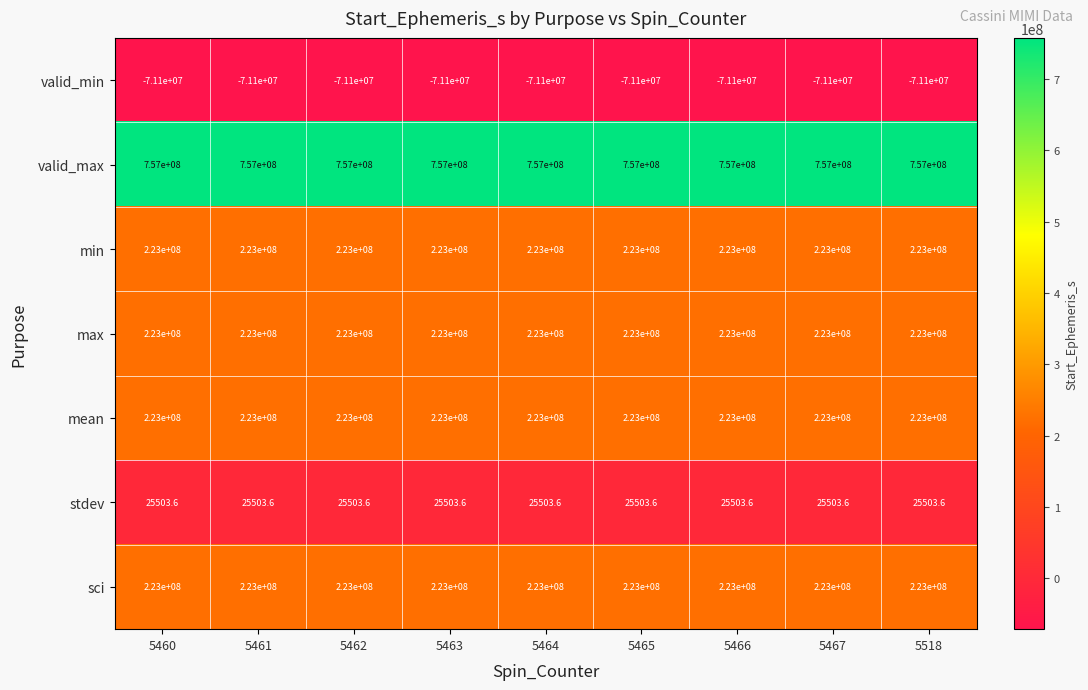

What is the spread (max minus min) of values at 5518?

828100000.0